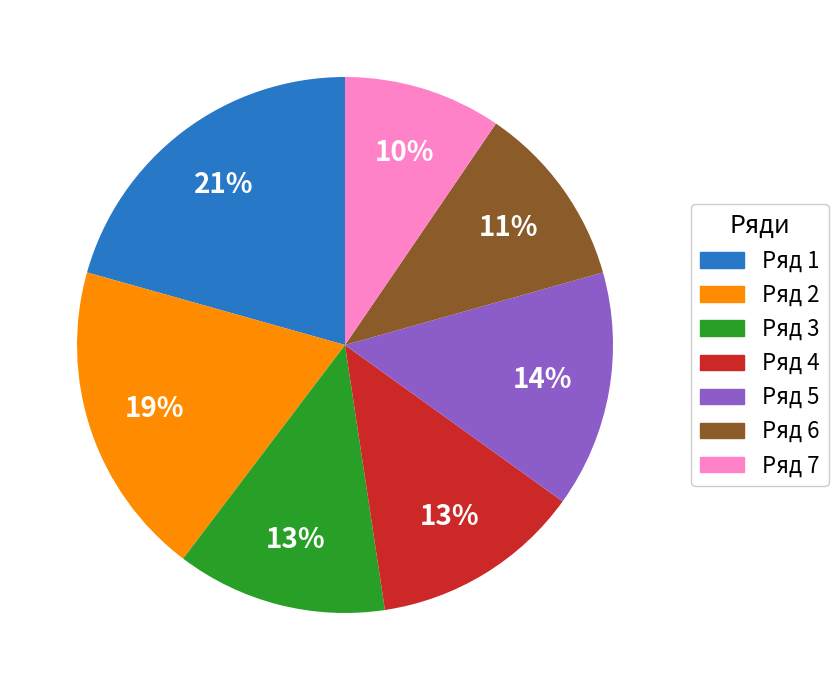

Is there a majority slice in this chart?

No